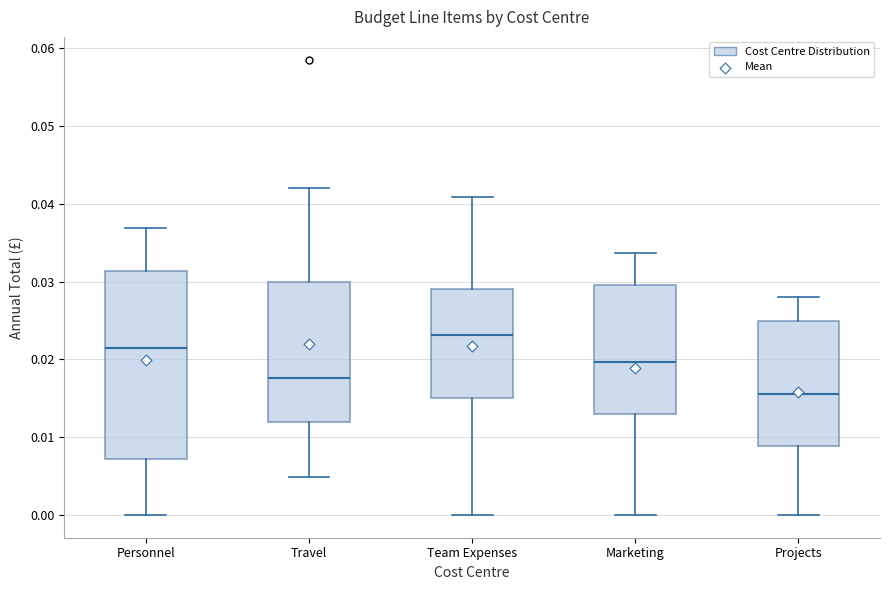

Reading left to right, transcribe this box plot: for each box, give where its median line is, the range the box spans, and where its two whiskers end, as read against the y-axis. The values are not printed on the chart, so give them approximately, as read against the axis.

Personnel: median 0.021, box 0.007 to 0.031, whiskers 0.000 to 0.037
Travel: median 0.018, box 0.012 to 0.030, whiskers 0.005 to 0.042
Team Expenses: median 0.023, box 0.015 to 0.029, whiskers 0.000 to 0.041
Marketing: median 0.020, box 0.013 to 0.030, whiskers 0.000 to 0.034
Projects: median 0.016, box 0.009 to 0.025, whiskers 0.000 to 0.028